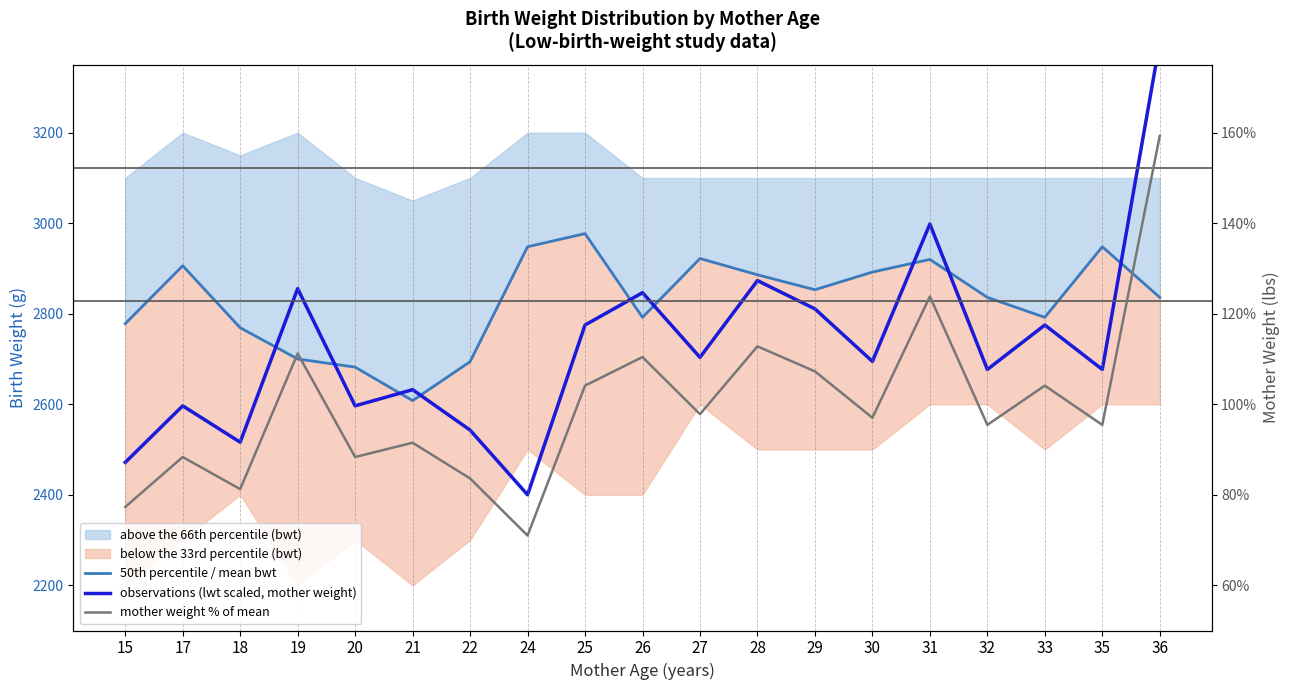

Is the value of mother weight % of mean at 29 greater than the value of observations (lwt scaled, mother weight) at 28?

No